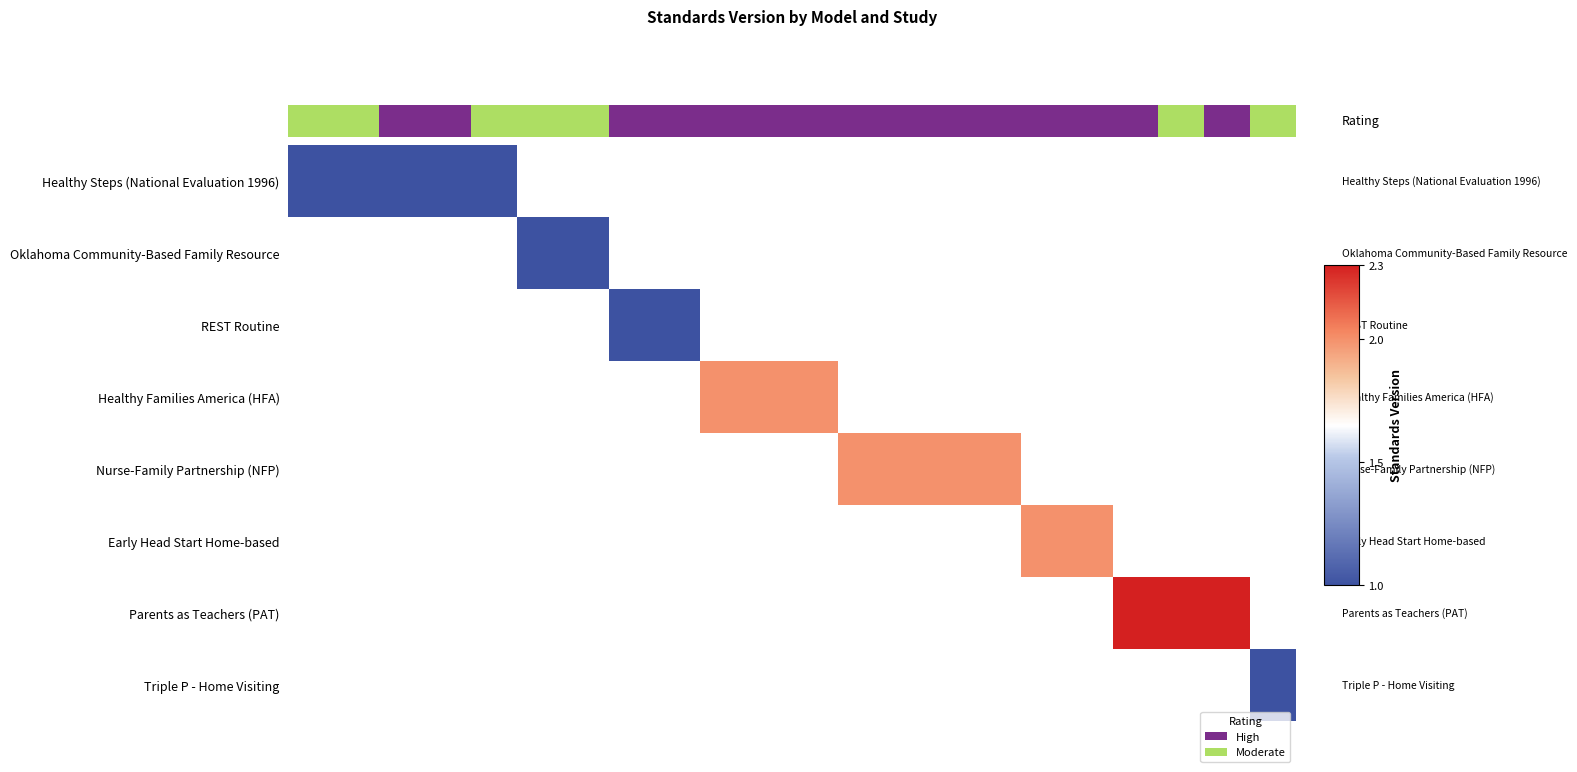

How many positive values does the REST Routine series have?

2